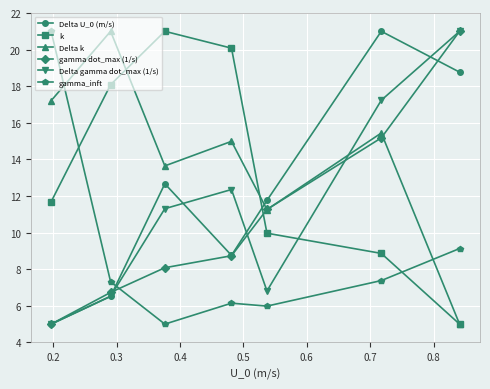

What is the maximum value for gamma_inft?

21.0